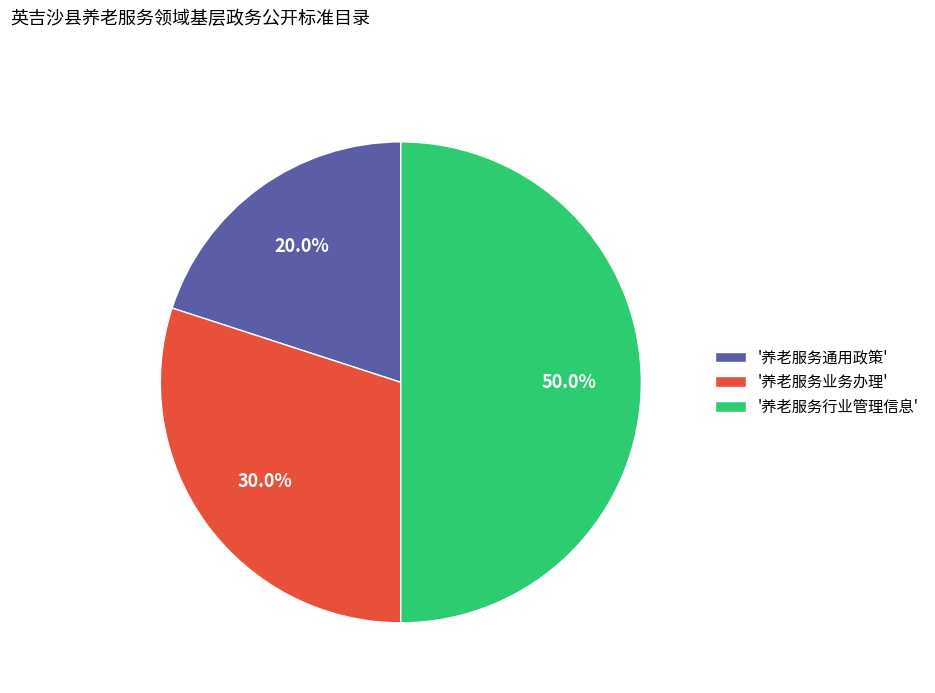

To the nearest percent, what is the difference between the largest and smallest slice percentages?

30%